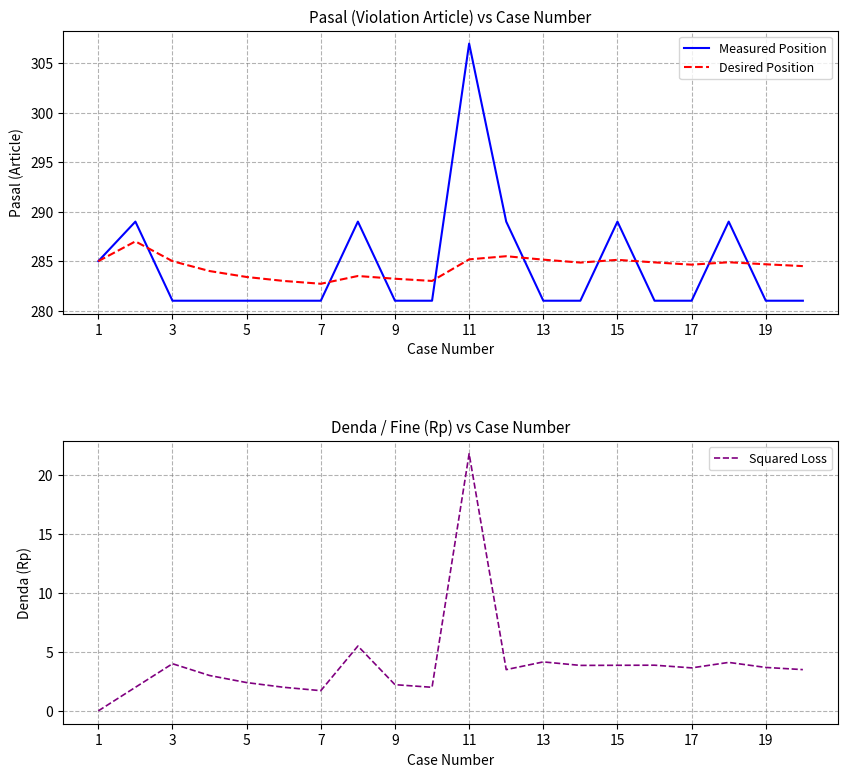

What is the value of the Squared Loss point at the 19th from the left?

3.7